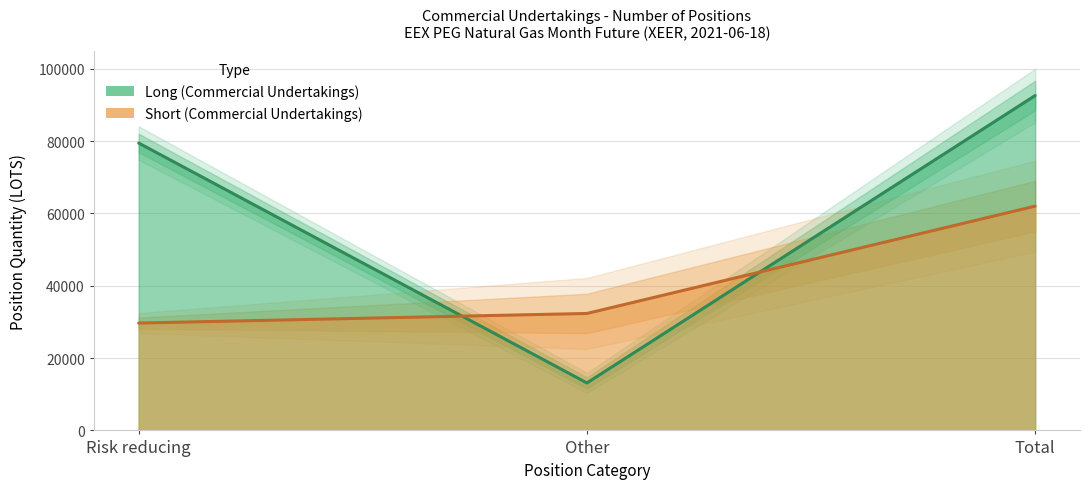

Where does the Short series first go above 32339?

Other